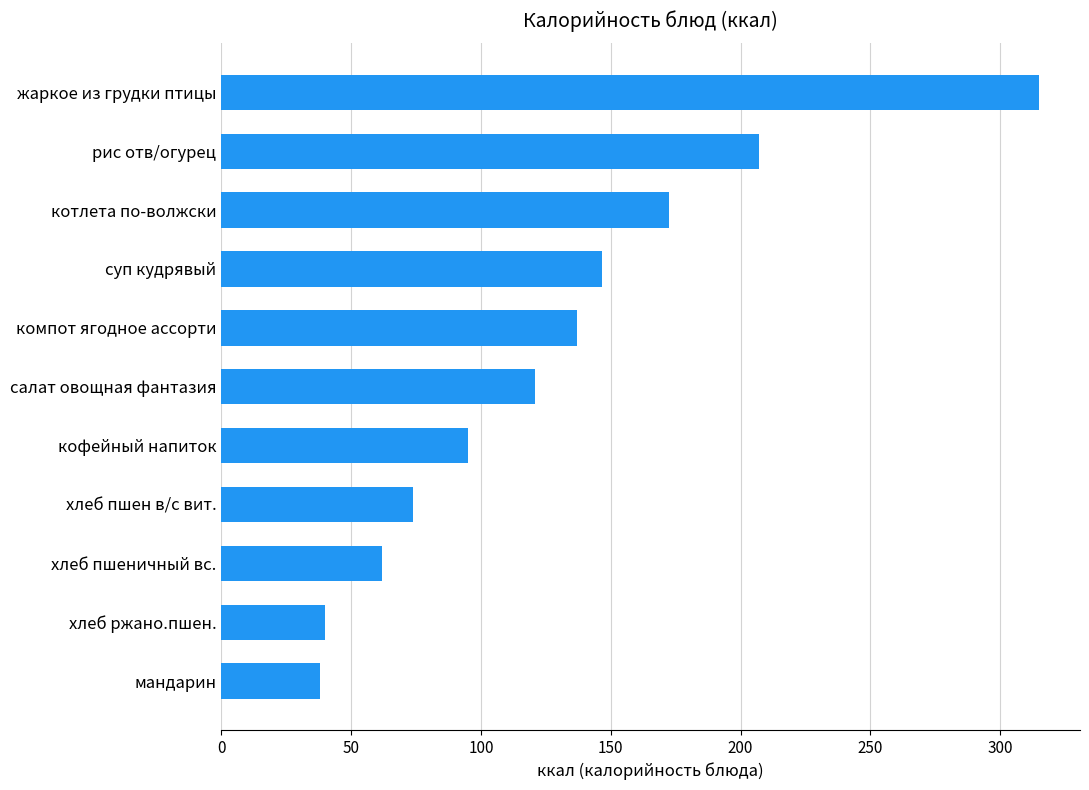

How many bars are there in total?

11